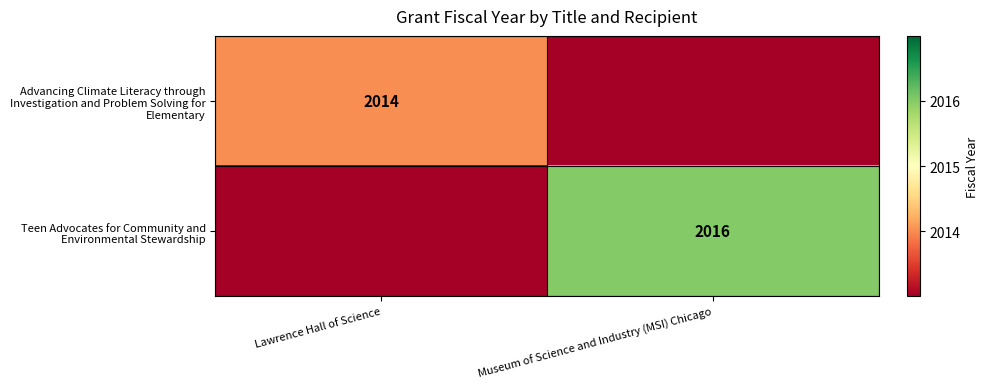

Where is Advancing Climate Literacy through Investigation and Problem Solving for Elementary nearest to the value 2013?

Museum of Science and Industry (MSI) Chicago